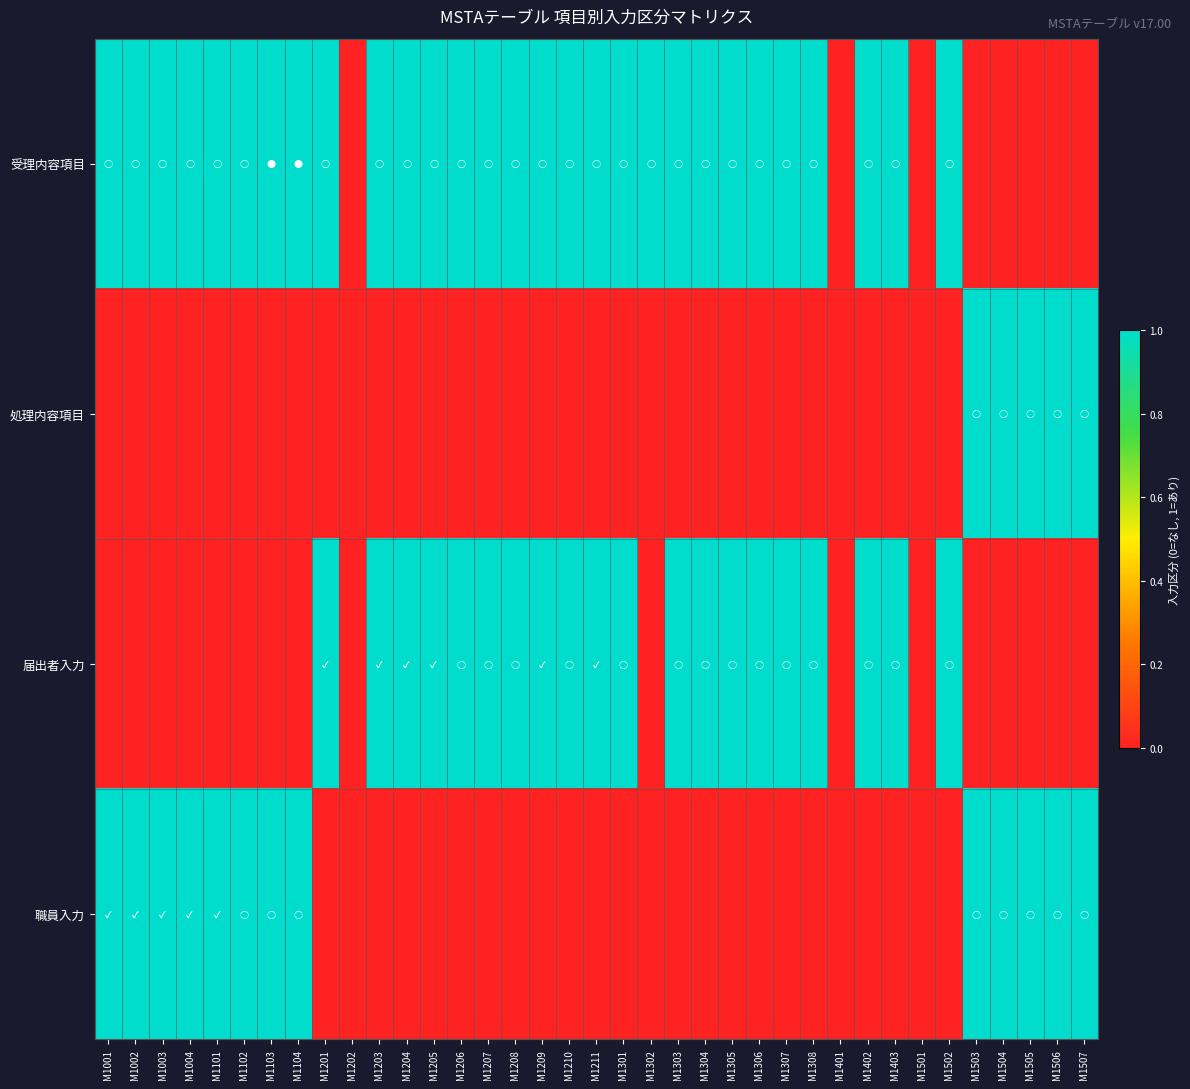

Reading right to left, what are all the values shown in this chart?

受理内容項目: M1507=0	M1506=0	M1505=0	M1504=0	M1503=0	M1502=1	M1501=0	M1403=1	M1402=1	M1401=0	M1308=1	M1307=1	M1306=1	M1305=1	M1304=1	M1303=1	M1302=1	M1301=1	M1211=1	M1210=1	M1209=1	M1208=1	M1207=1	M1206=1	M1205=1	M1204=1	M1203=1	M1202=0	M1201=1	M1104=1	M1103=1	M1102=1	M1101=1	M1004=1	M1003=1	M1002=1	M1001=1
処理内容項目: M1507=1	M1506=1	M1505=1	M1504=1	M1503=1	M1502=0	M1501=0	M1403=0	M1402=0	M1401=0	M1308=0	M1307=0	M1306=0	M1305=0	M1304=0	M1303=0	M1302=0	M1301=0	M1211=0	M1210=0	M1209=0	M1208=0	M1207=0	M1206=0	M1205=0	M1204=0	M1203=0	M1202=0	M1201=0	M1104=0	M1103=0	M1102=0	M1101=0	M1004=0	M1003=0	M1002=0	M1001=0
届出者入力: M1507=0	M1506=0	M1505=0	M1504=0	M1503=0	M1502=1	M1501=0	M1403=1	M1402=1	M1401=0	M1308=1	M1307=1	M1306=1	M1305=1	M1304=1	M1303=1	M1302=0	M1301=1	M1211=1	M1210=1	M1209=1	M1208=1	M1207=1	M1206=1	M1205=1	M1204=1	M1203=1	M1202=0	M1201=1	M1104=0	M1103=0	M1102=0	M1101=0	M1004=0	M1003=0	M1002=0	M1001=0
職員入力: M1507=1	M1506=1	M1505=1	M1504=1	M1503=1	M1502=0	M1501=0	M1403=0	M1402=0	M1401=0	M1308=0	M1307=0	M1306=0	M1305=0	M1304=0	M1303=0	M1302=0	M1301=0	M1211=0	M1210=0	M1209=0	M1208=0	M1207=0	M1206=0	M1205=0	M1204=0	M1203=0	M1202=0	M1201=0	M1104=1	M1103=1	M1102=1	M1101=1	M1004=1	M1003=1	M1002=1	M1001=1